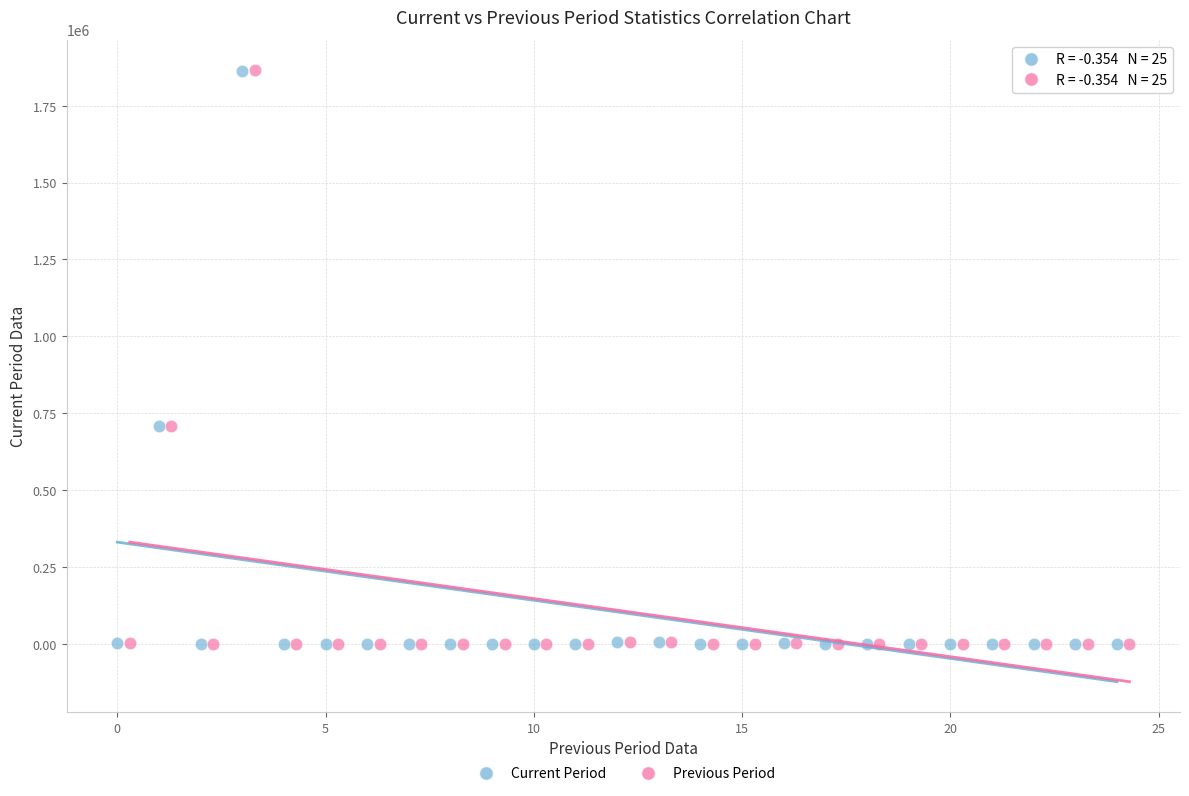

Which series has the largest Y range (max minus min)?

Previous Period